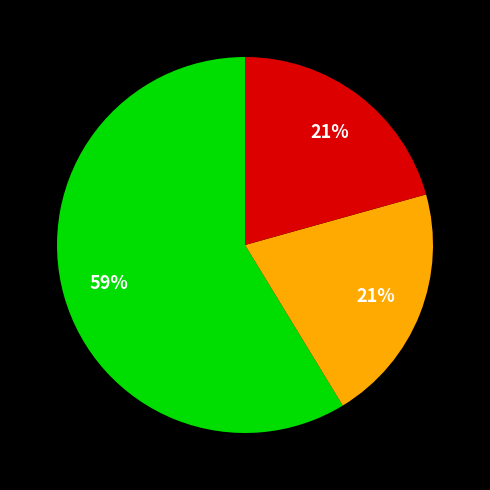

Does any single category account for the majority?

Yes